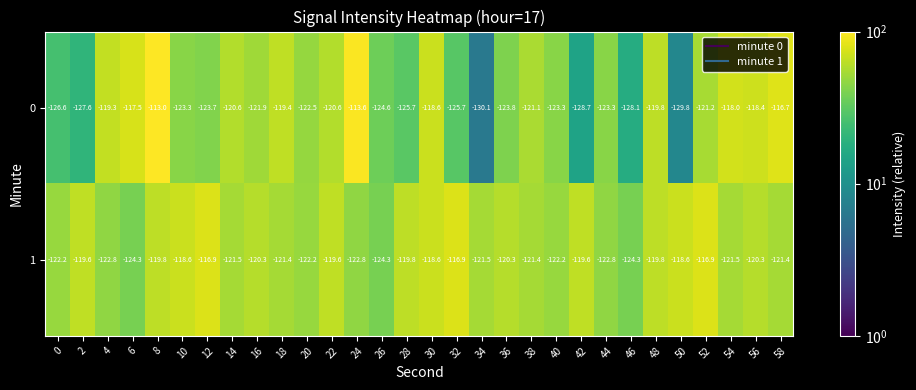

At which category is the sum across all series the highest?

8